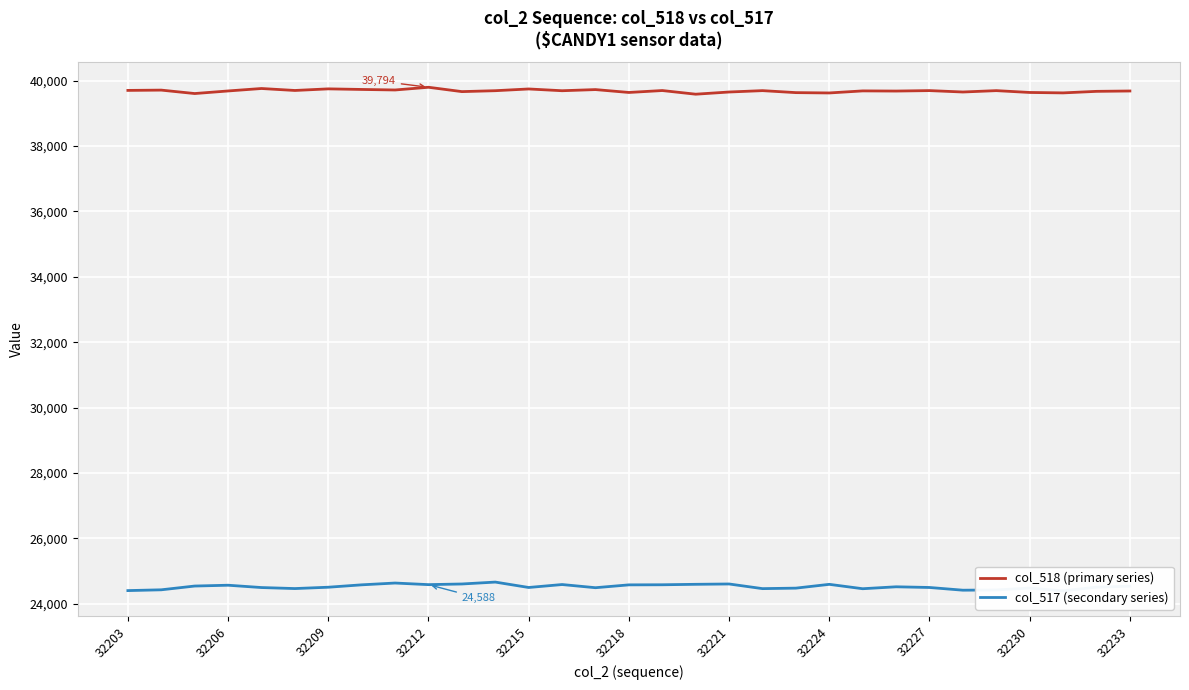

What is the sum of all col_518 (primary series) values?

1230120